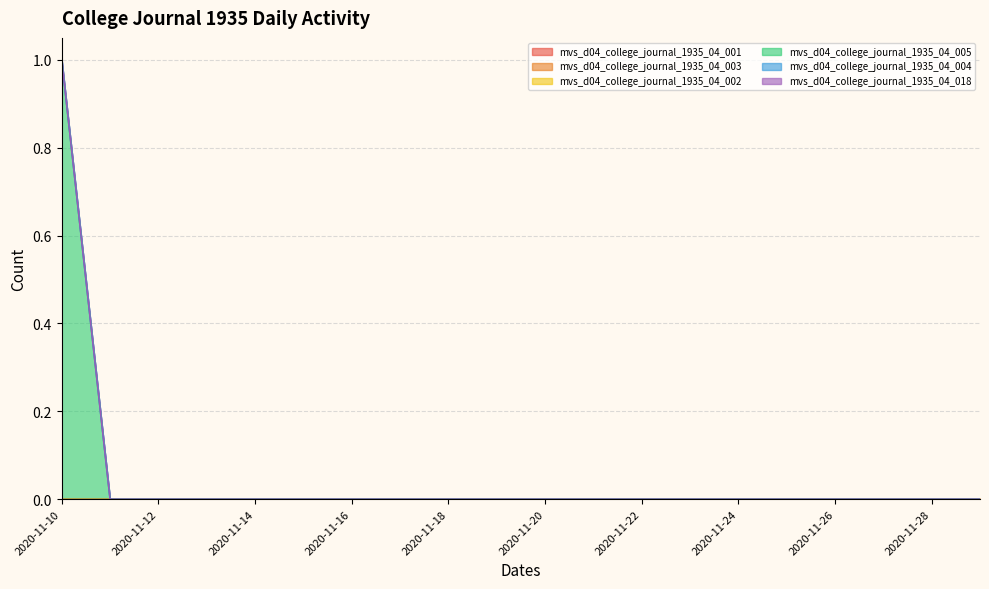

True or false: mvs_d04_college_journal_1935_04_002 and mvs_d04_college_journal_1935_04_004 intersect in this chart.

False